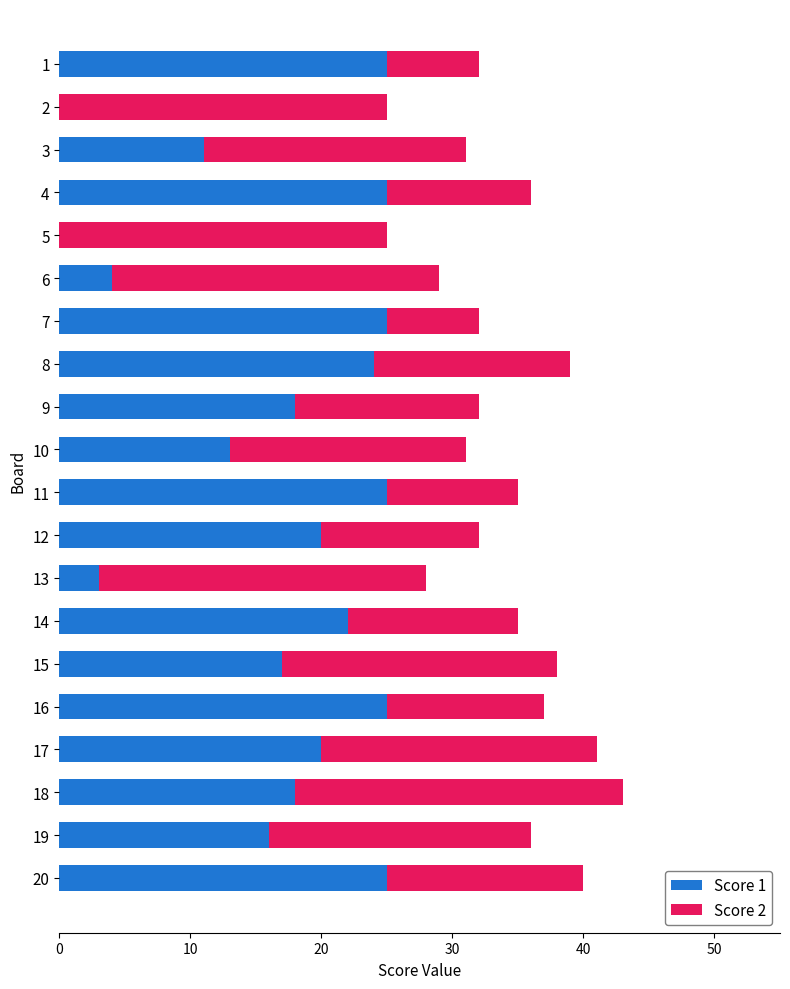

What is the total value across all series at 1?

32